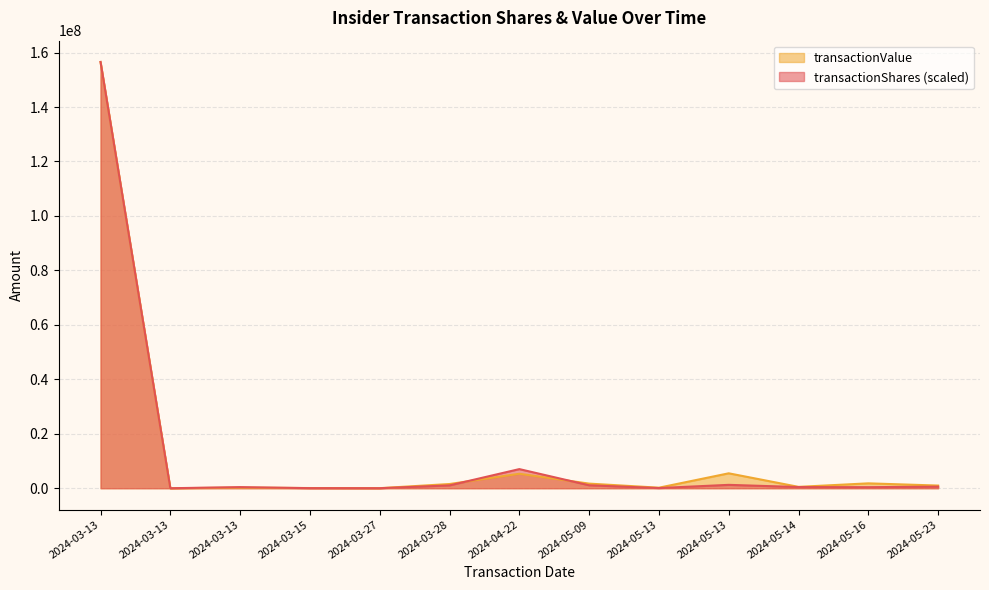

What is the difference between the second highest and second lowest values in the transactionShares series?

7015038.1